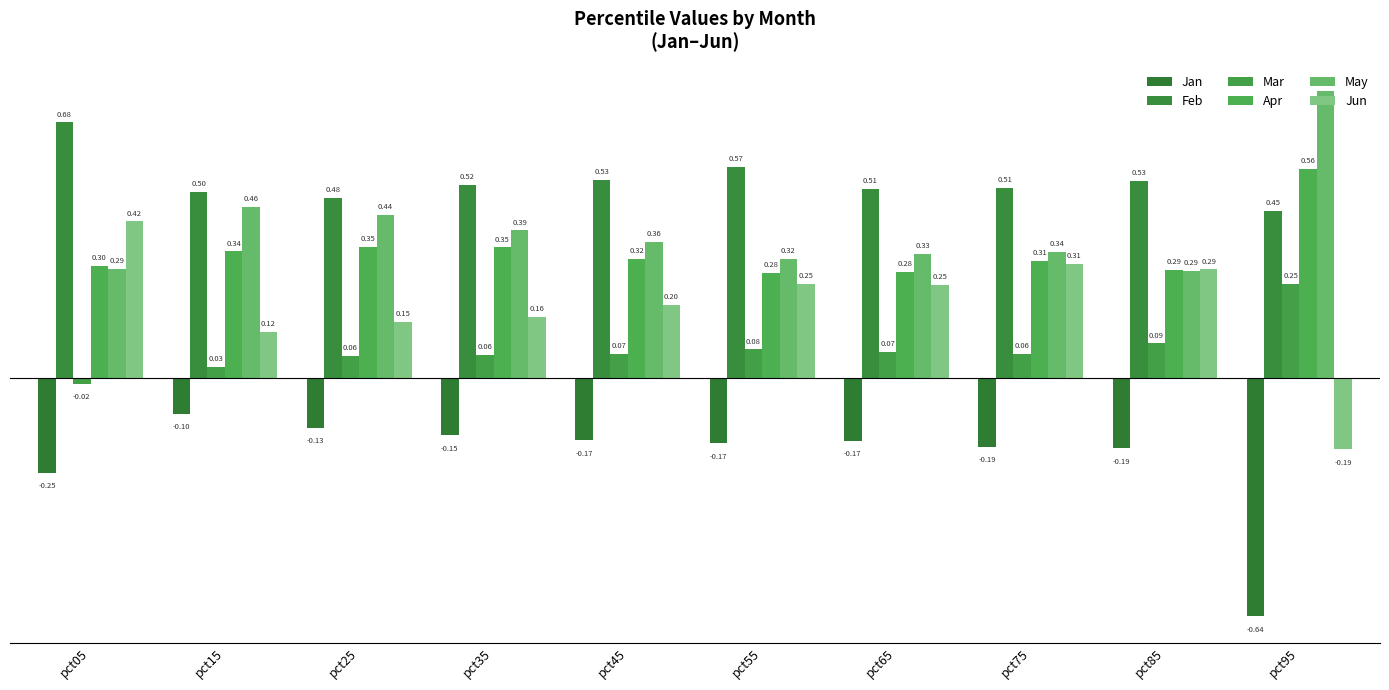

How many categories are shown in the chart?

10